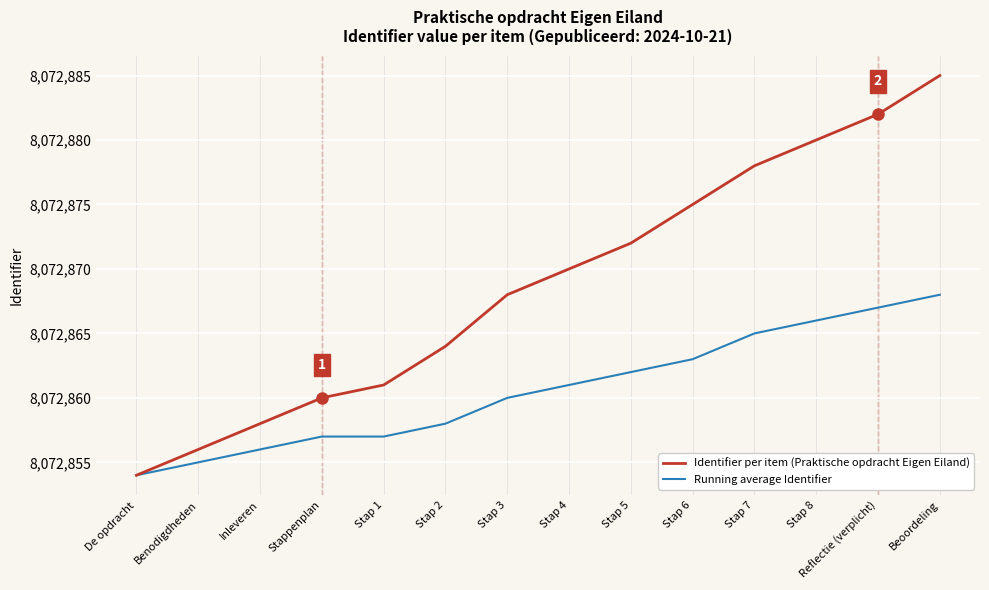

Count the number of categories in the chart.

14